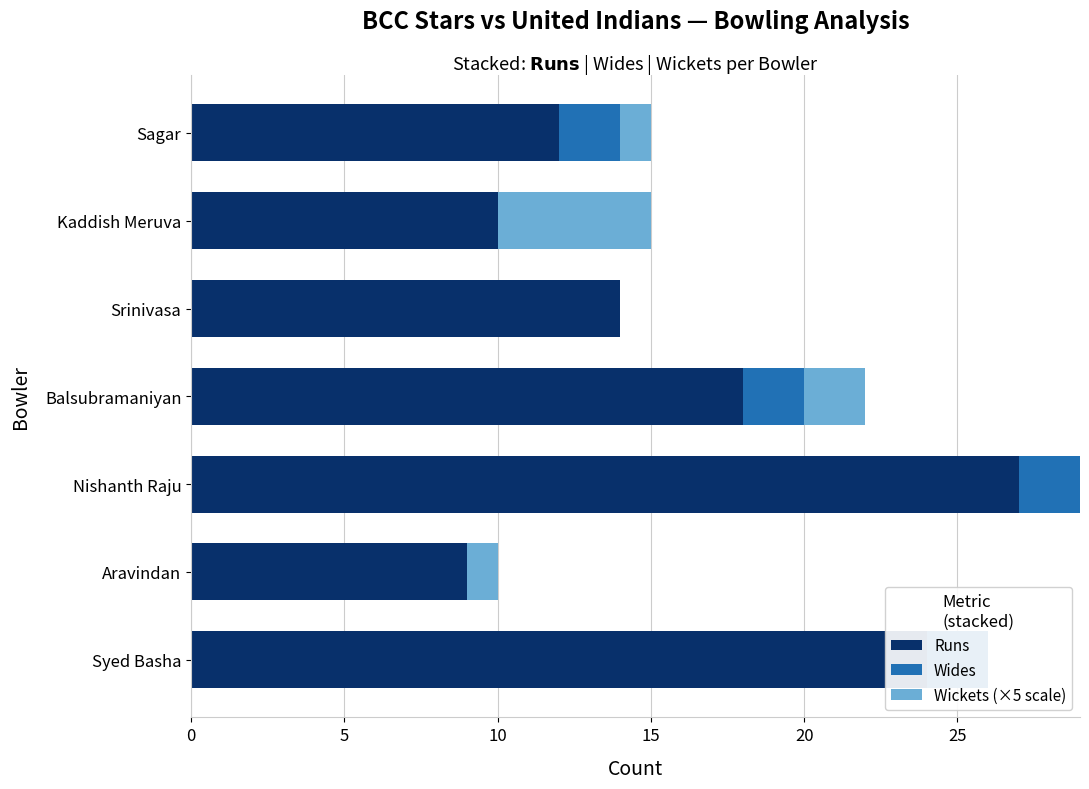

Which series changed the most between Syed Basha and Sagar?

Runs